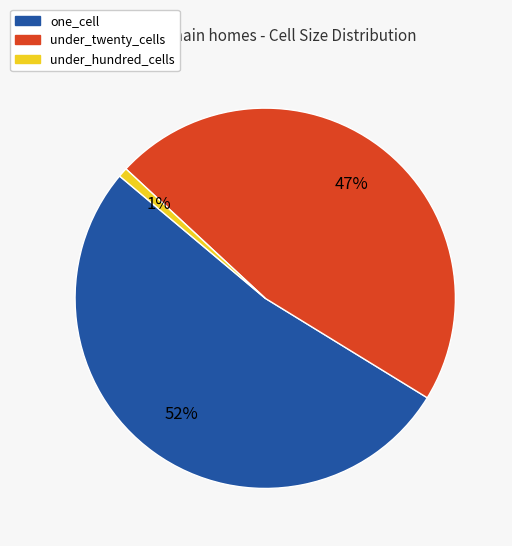

To the nearest percent, what is the difference between the one_cell and under_twenty_cells slice percentages?

5%